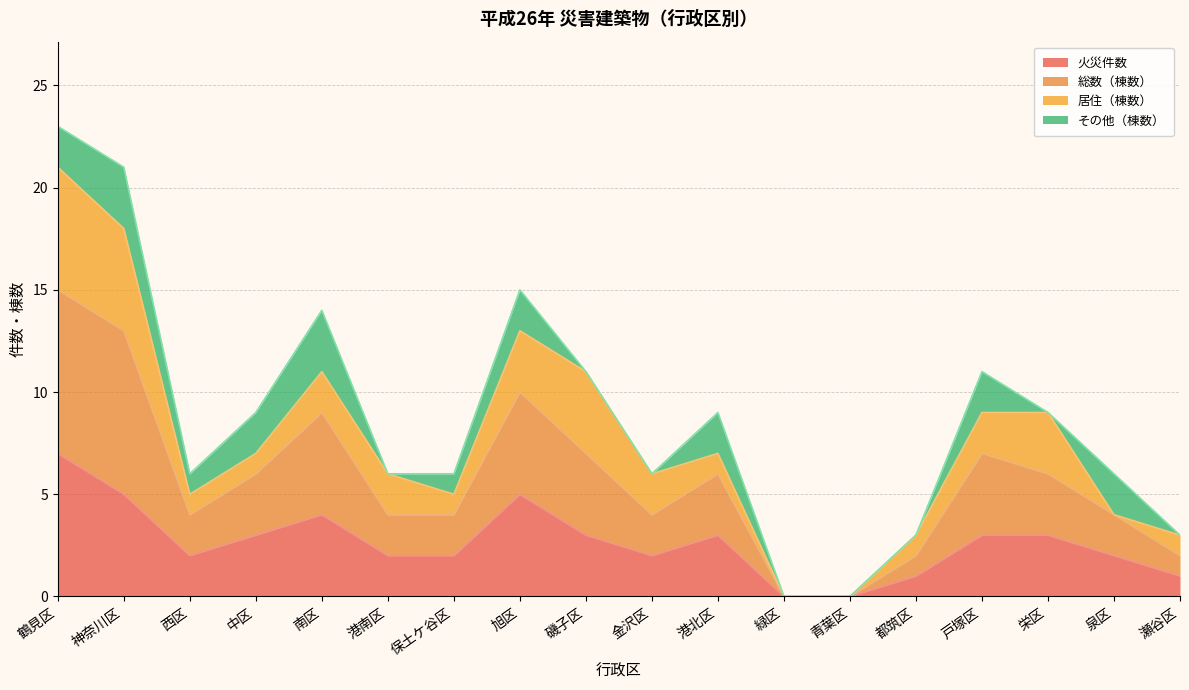

The 火災件数 series shows 3 at 港南区. True or false?

False